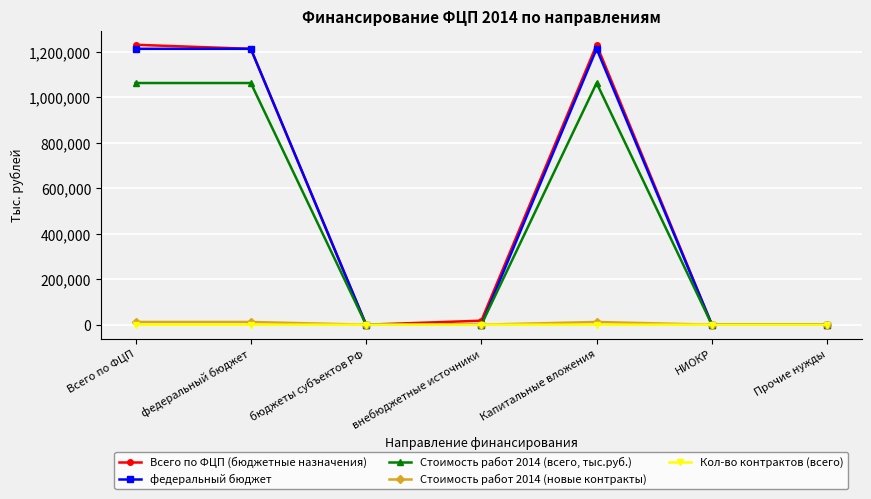

What is the label of the 7th point from the right?

Всего по ФЦП